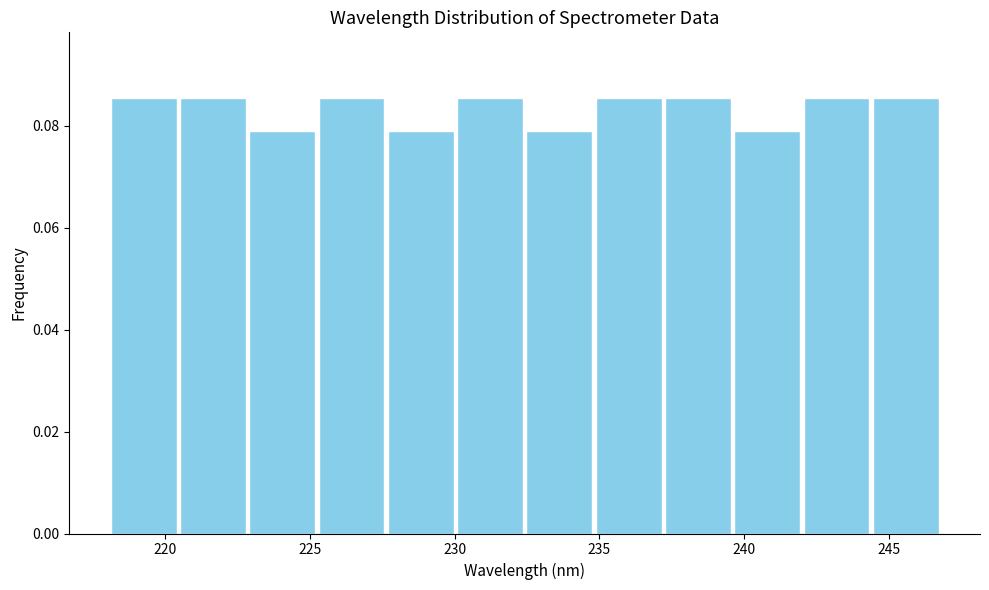

What is the height of the bar covering 220.5 to 223.0 on the x-axis? Neither the bar edges nor the heights are printed on the chart, so give them approximately, as read against the axes.

0.086